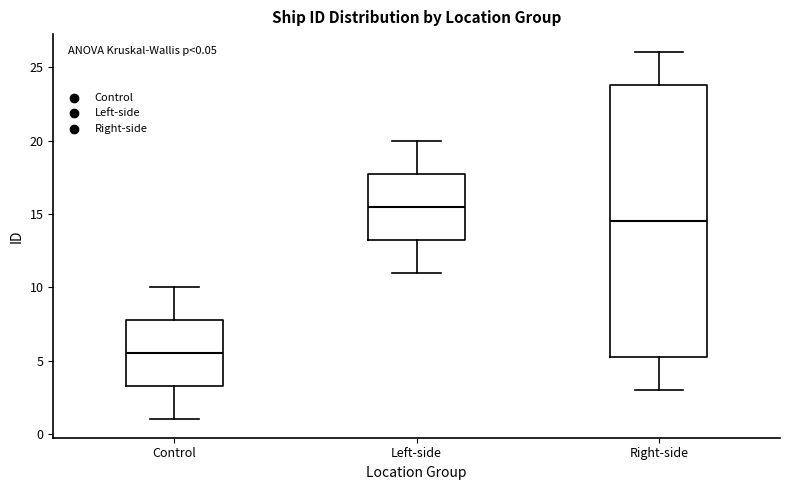

Which box's median line is the lowest?

Control